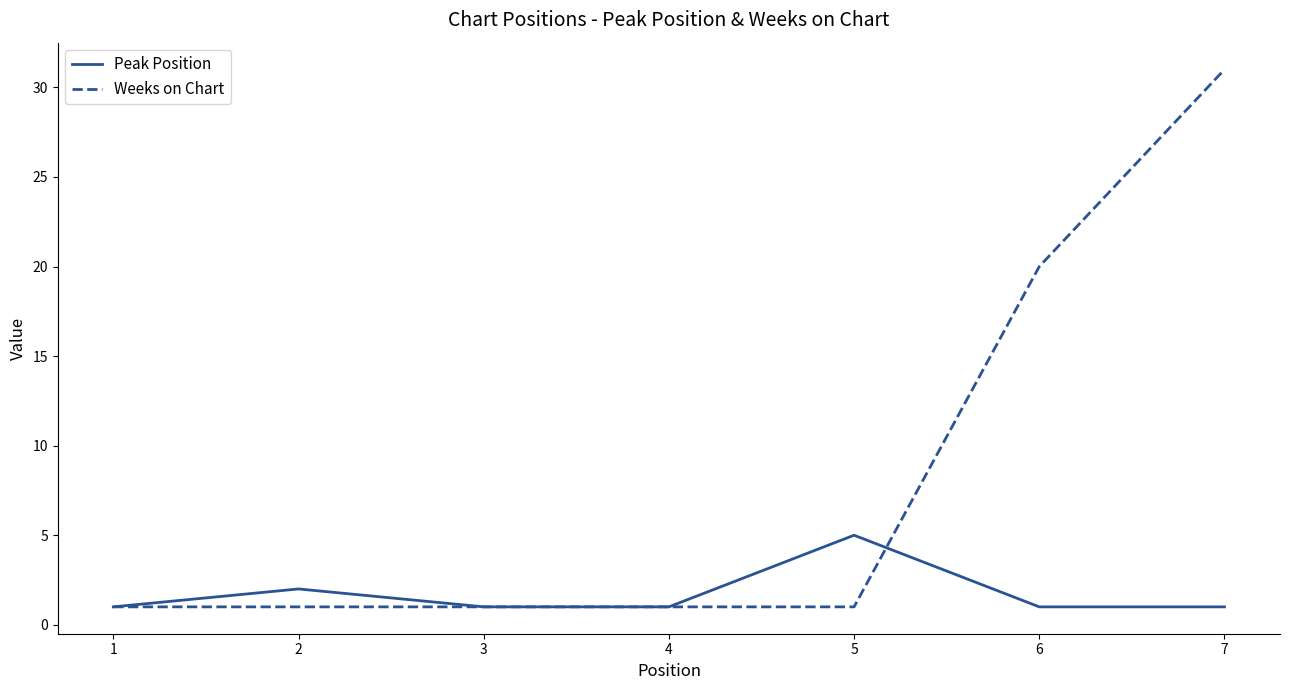

The value of Peak Position at 2 is 2. True or false?

True